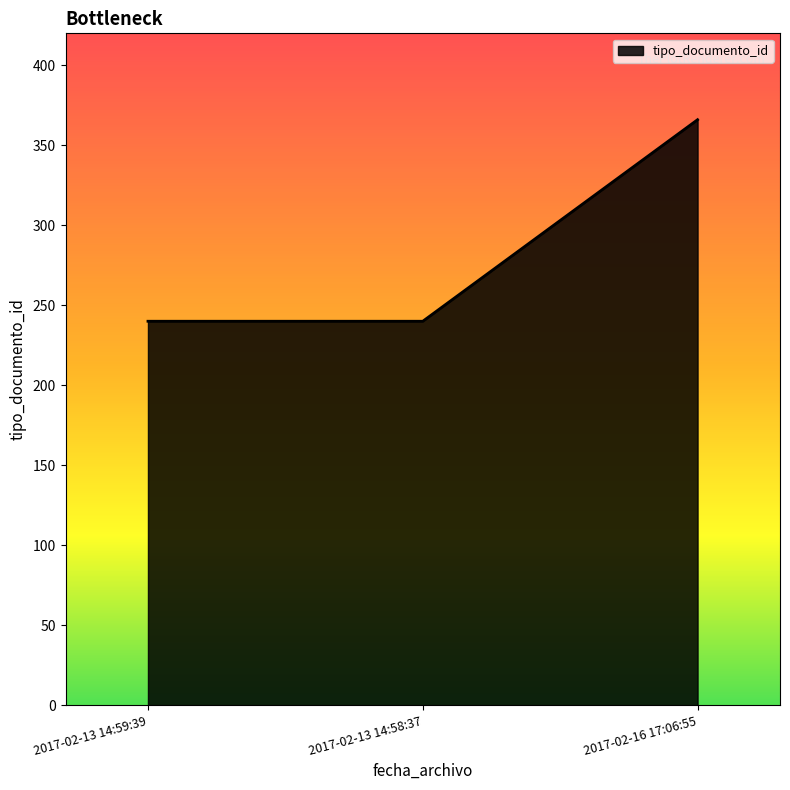

Reading right to left, list all the values displayed in this chart.

2017-02-16 17:06:55=366	2017-02-13 14:58:37=240	2017-02-13 14:59:39=240